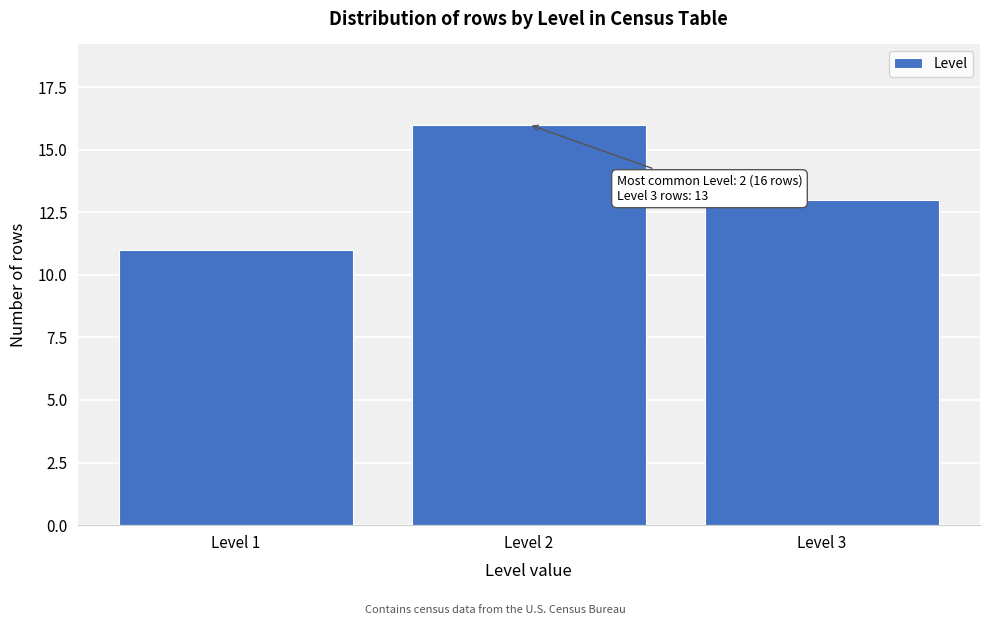

Reading left to right, list all the values displayed in this chart.

Level 1=11	Level 2=16	Level 3=13